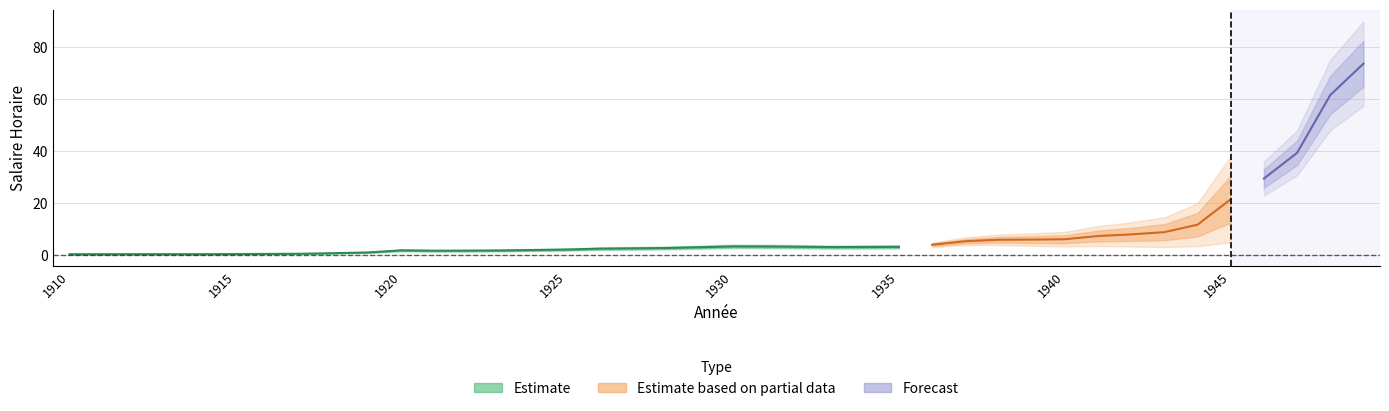

What is the sum of the values at 1931 and 1922?

5.0